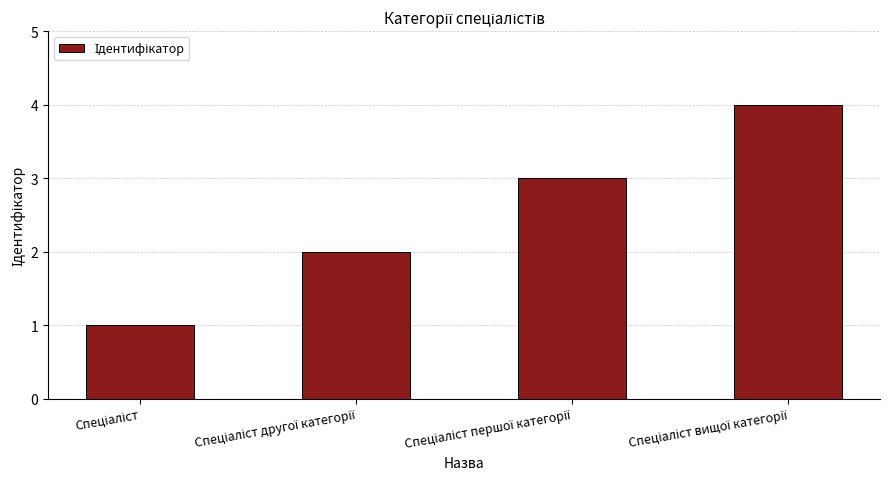

Does the chart contain any negative values?

No